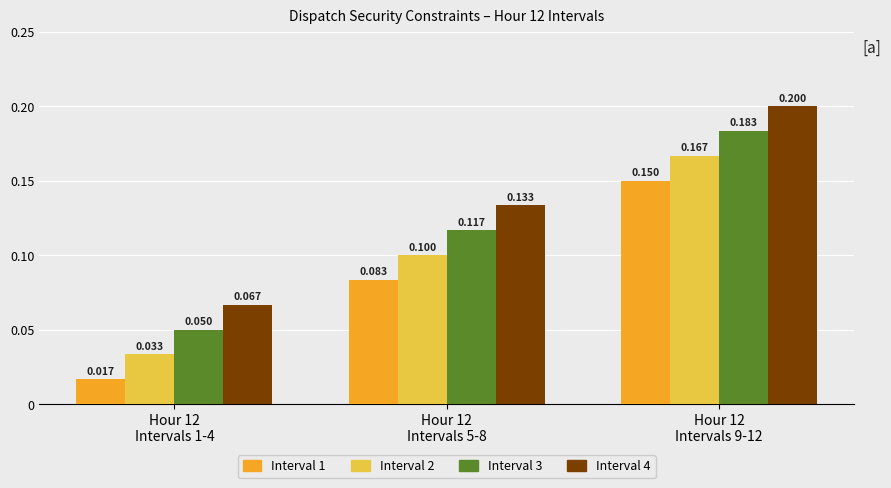

Count the Interval 1 values in the range 0 to 1.

3